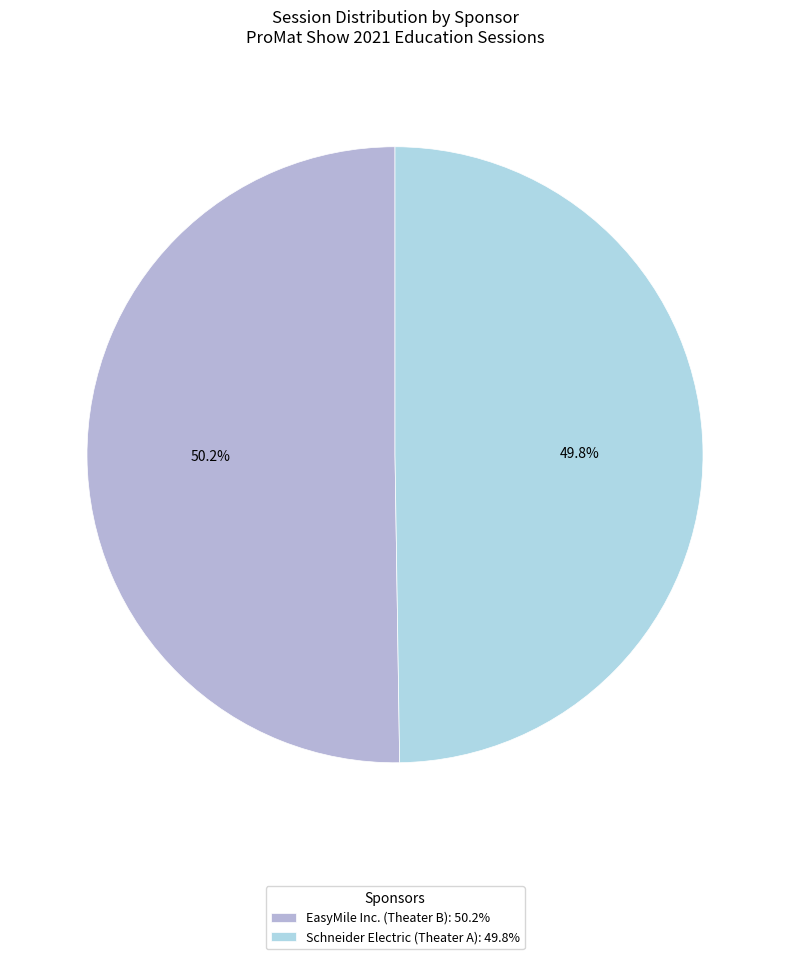

Do Schneider Electric (Theater A) and EasyMile Inc. (Theater B) together represent more than half of the pie?

Yes